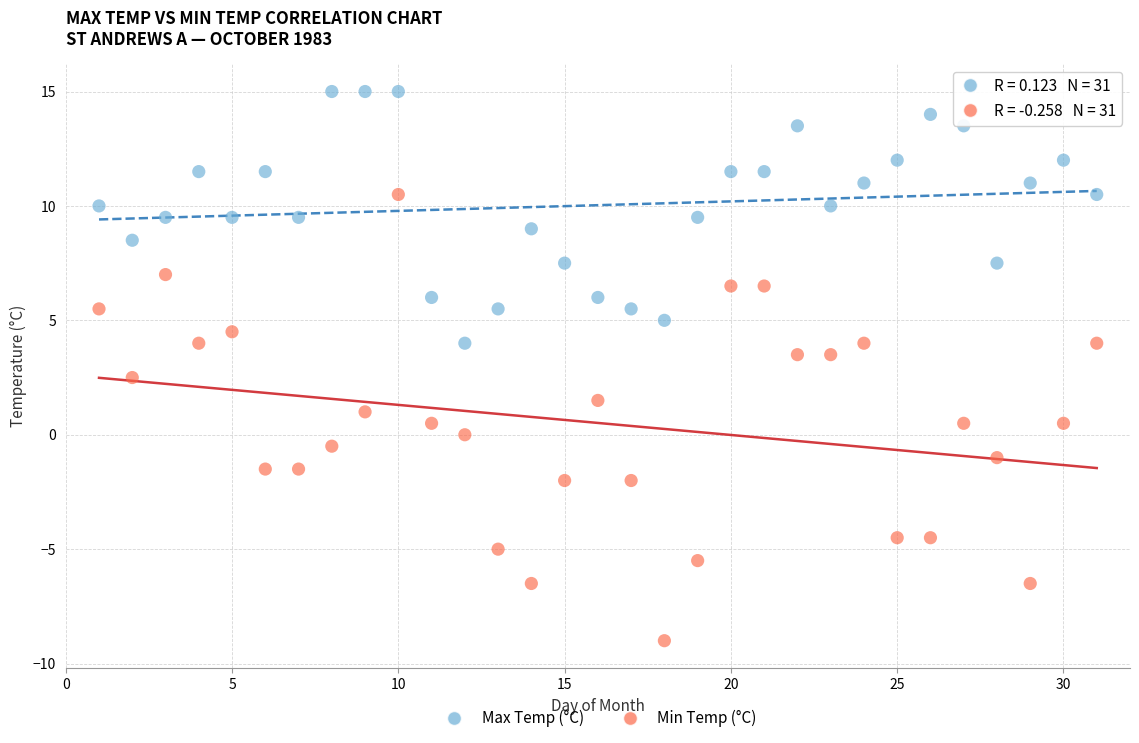

Which series reaches the maximum Y coordinate?

Max Temp (°C)